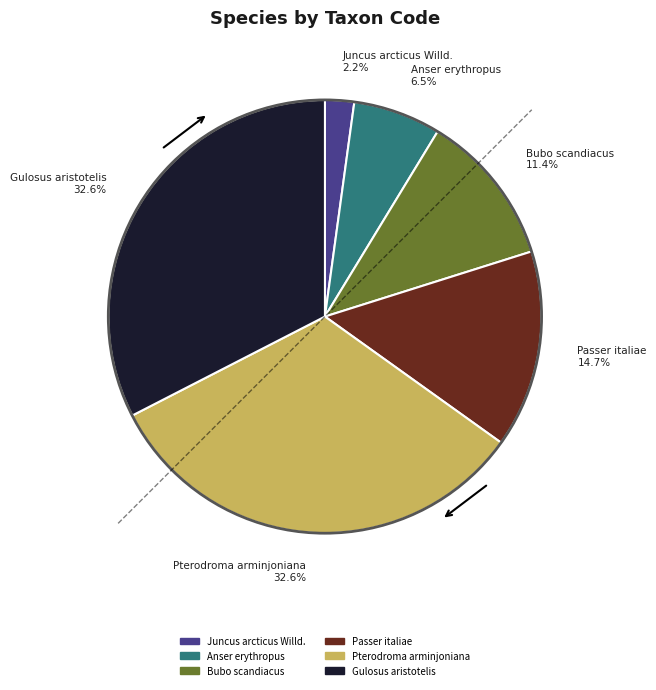

To the nearest percent, what portion does Gulosus aristotelis represent?

33%